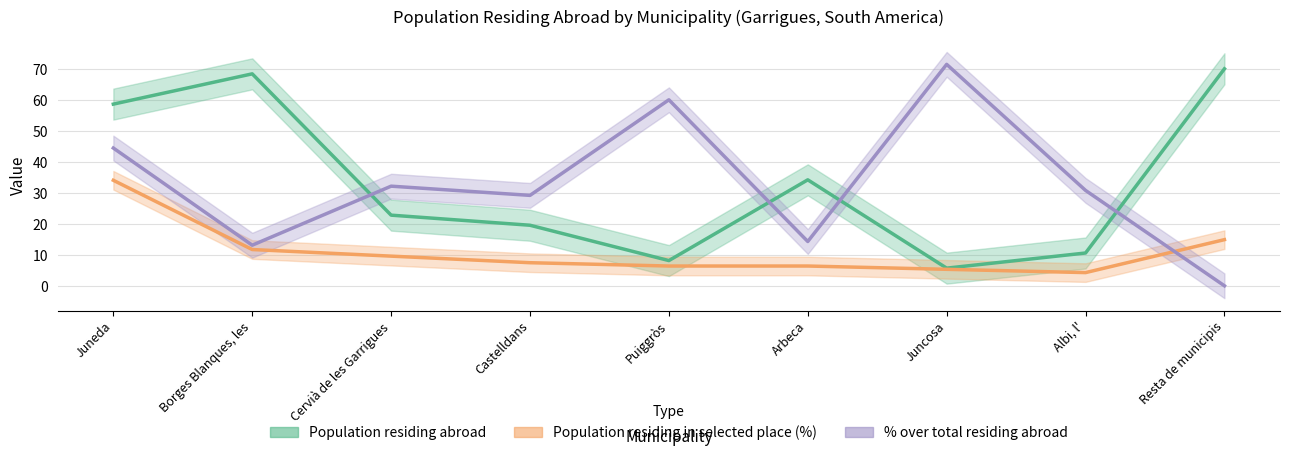

What is the label of the 7th point from the left?

Juncosa